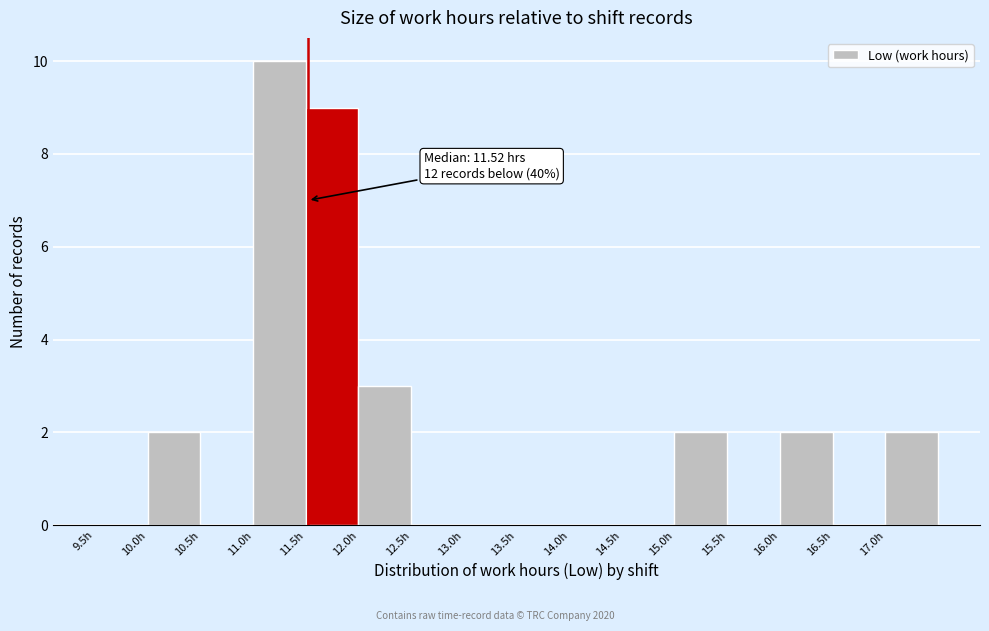

Which range on the x-axis has the tallest bar?

11.0 to 11.5